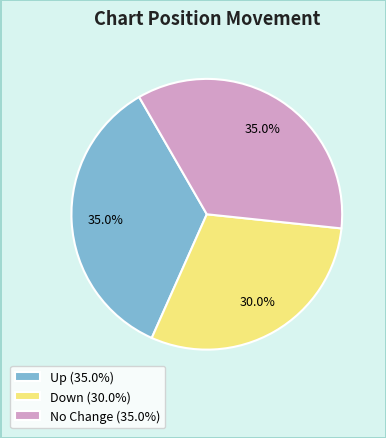

Which has a higher value, Down (30.0%) or Up (35.0%)?

Up (35.0%)